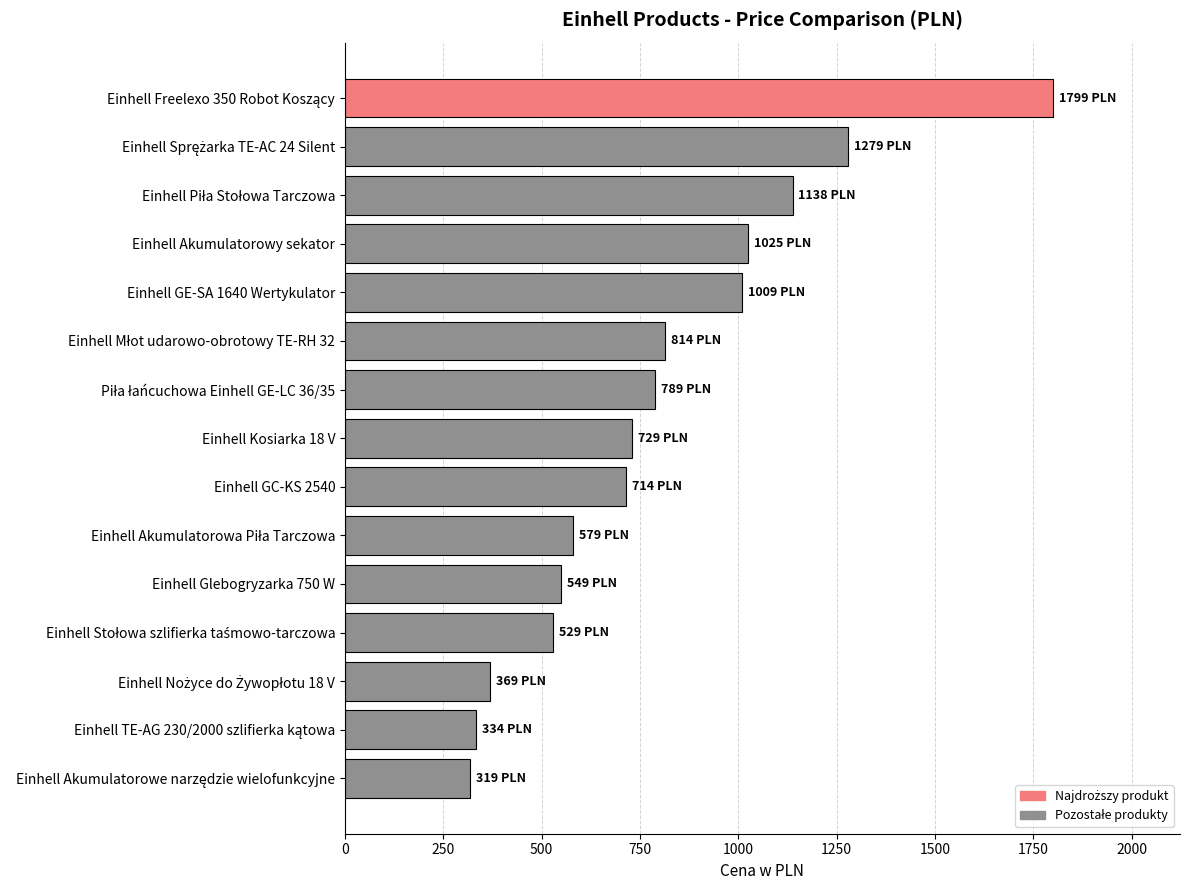

Reading bottom to top, extract all data points from this chart.

319.0	334.5	368.7	528.5	548.8	579.0	713.8	729.0	789.0	814.0	1009.0	1025.0	1138.0	1279.0	1799.0